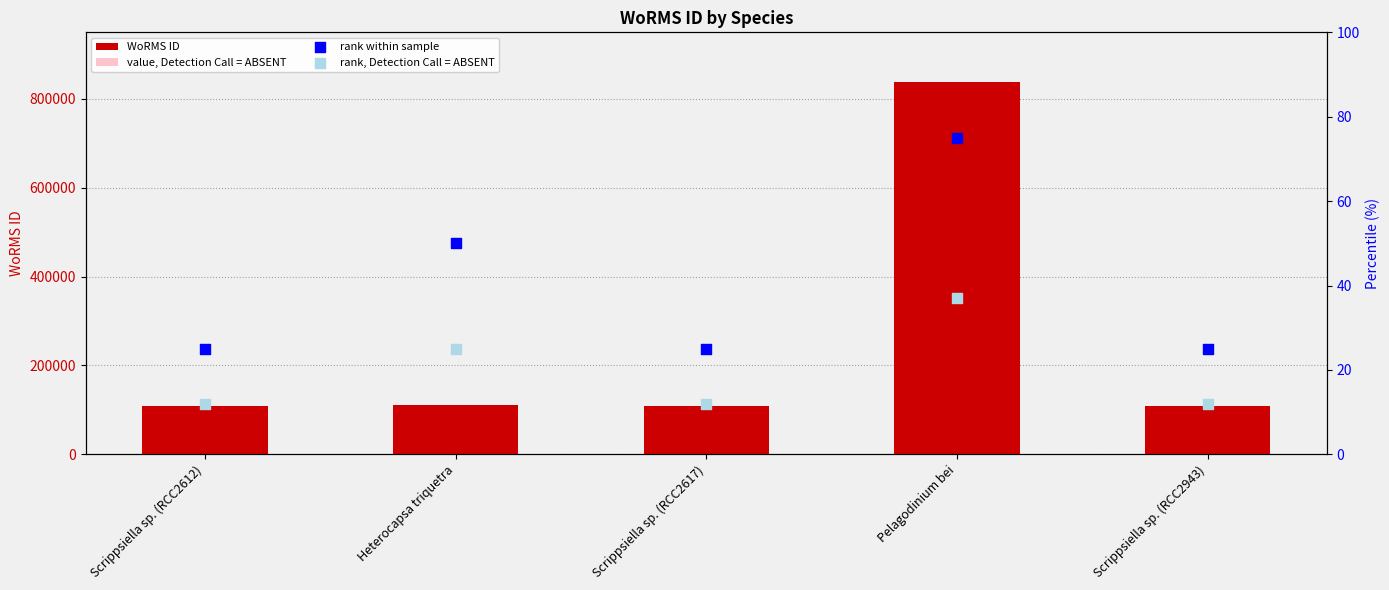

At how many categories does at least one series exceed 290528?

1